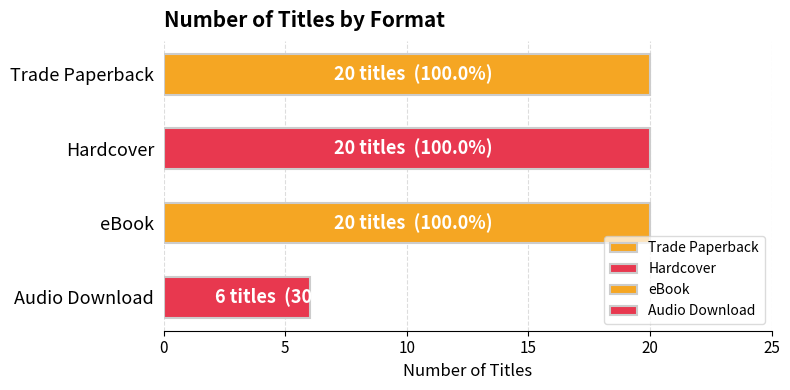

Is it true that the value at Audio Download is 6?

True